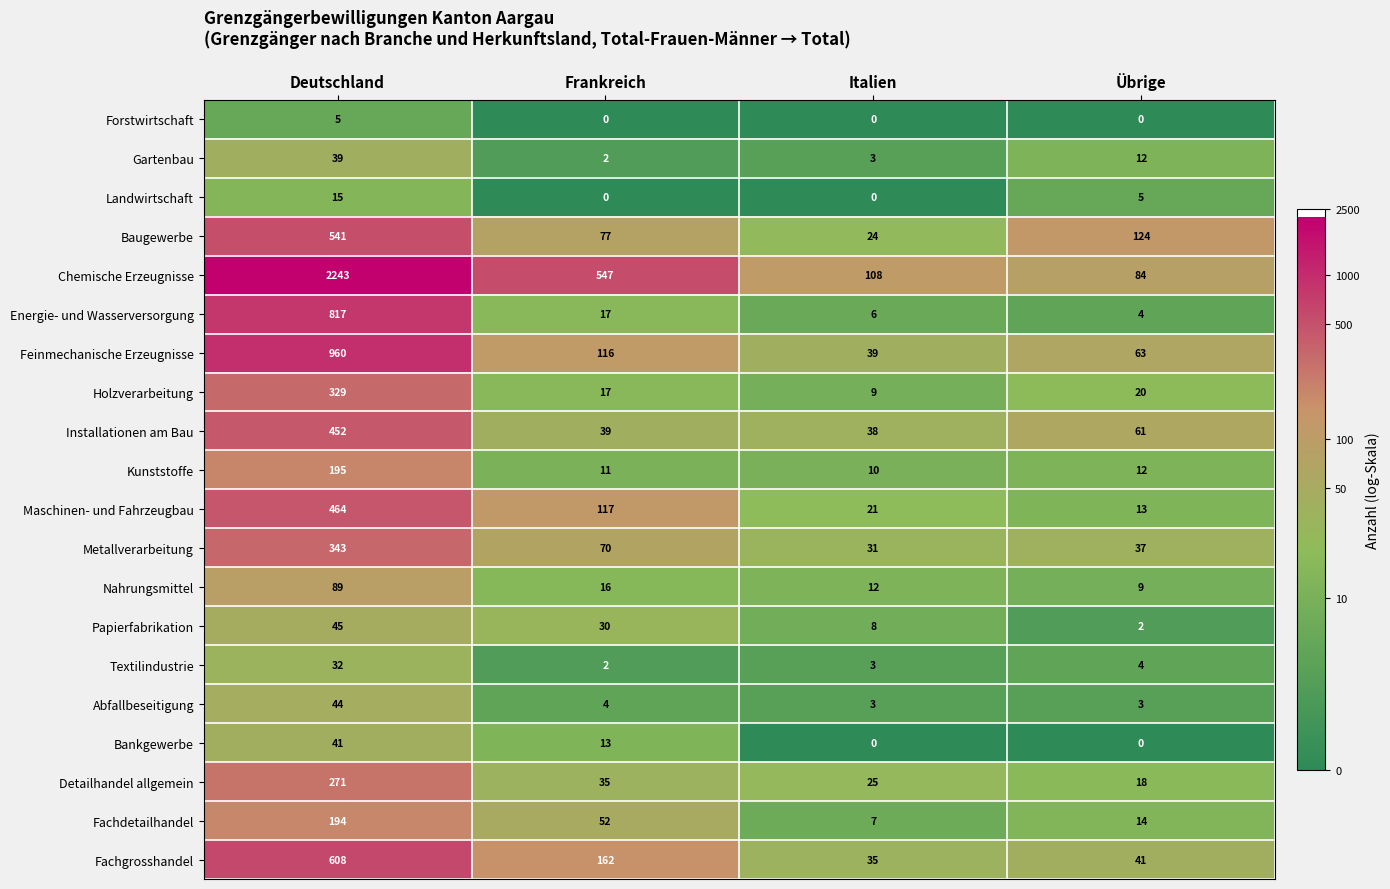

Which series changed the most between Deutschland and Frankreich?

Chemische Erzeugnisse